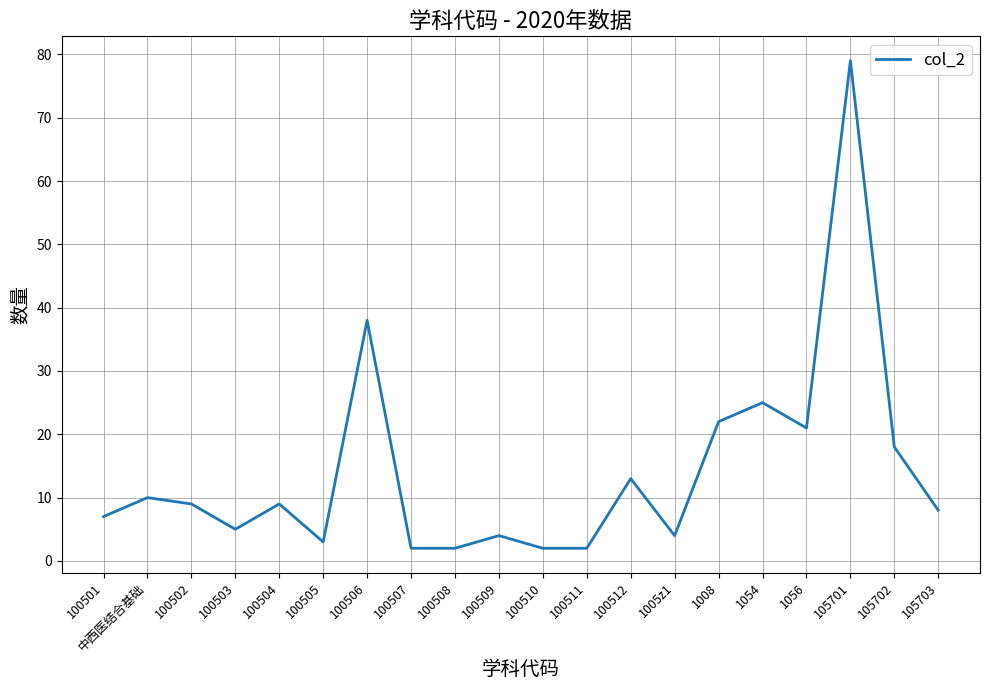

Which category has the highest value across all series?

105701